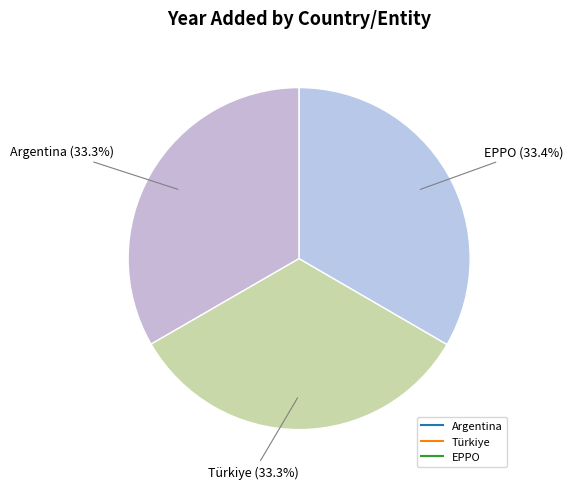

The Türkiye slice represents 20% of the pie. True or false?

False